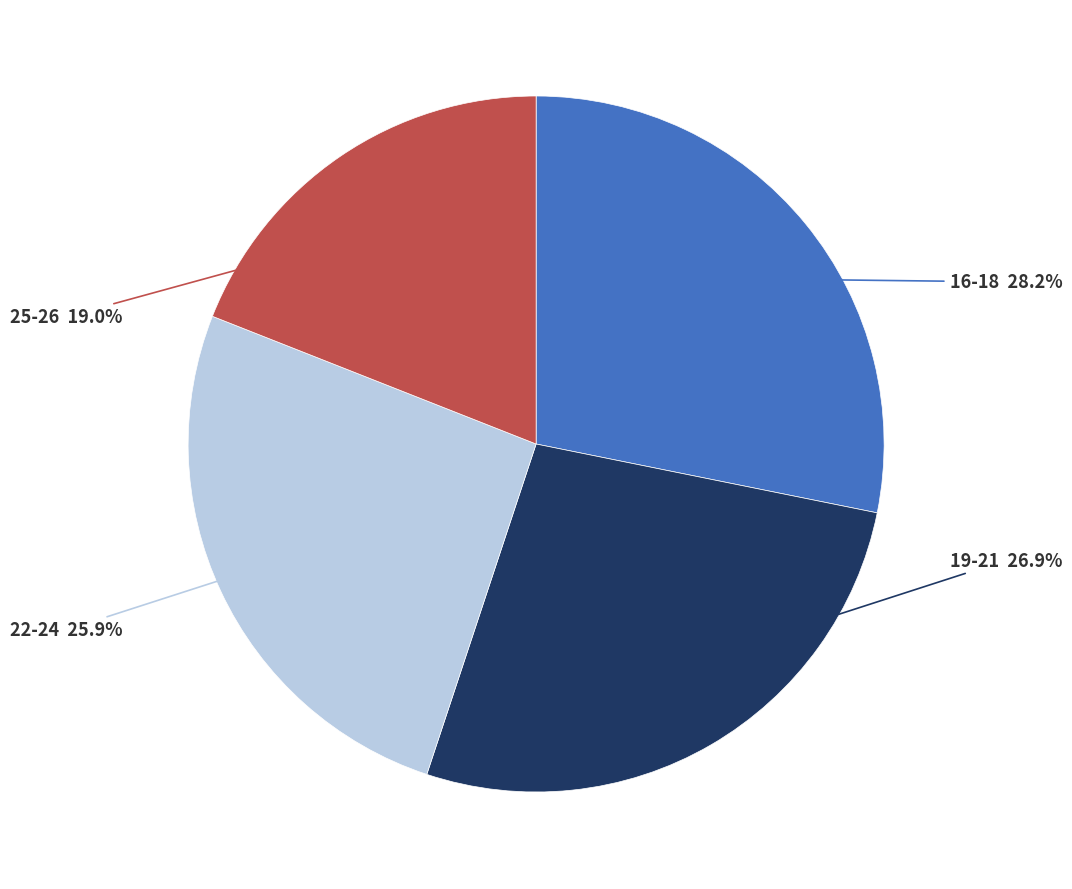

Is there a majority slice in this chart?

No